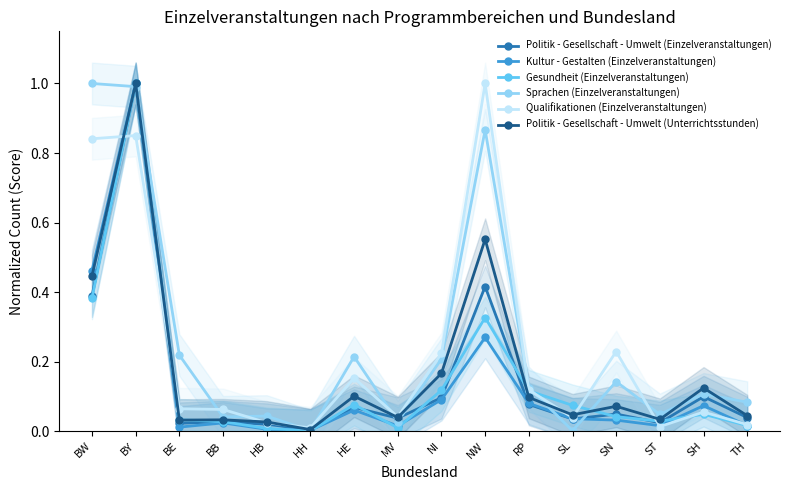

Does the chart have visible grid lines?

No